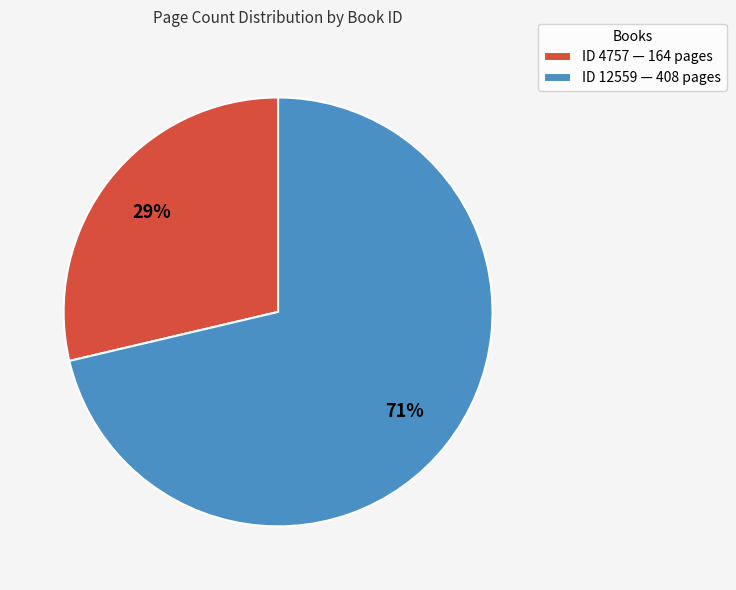

To the nearest percent, what percentage of the pie is ID 12559 — 408 pages?

71%